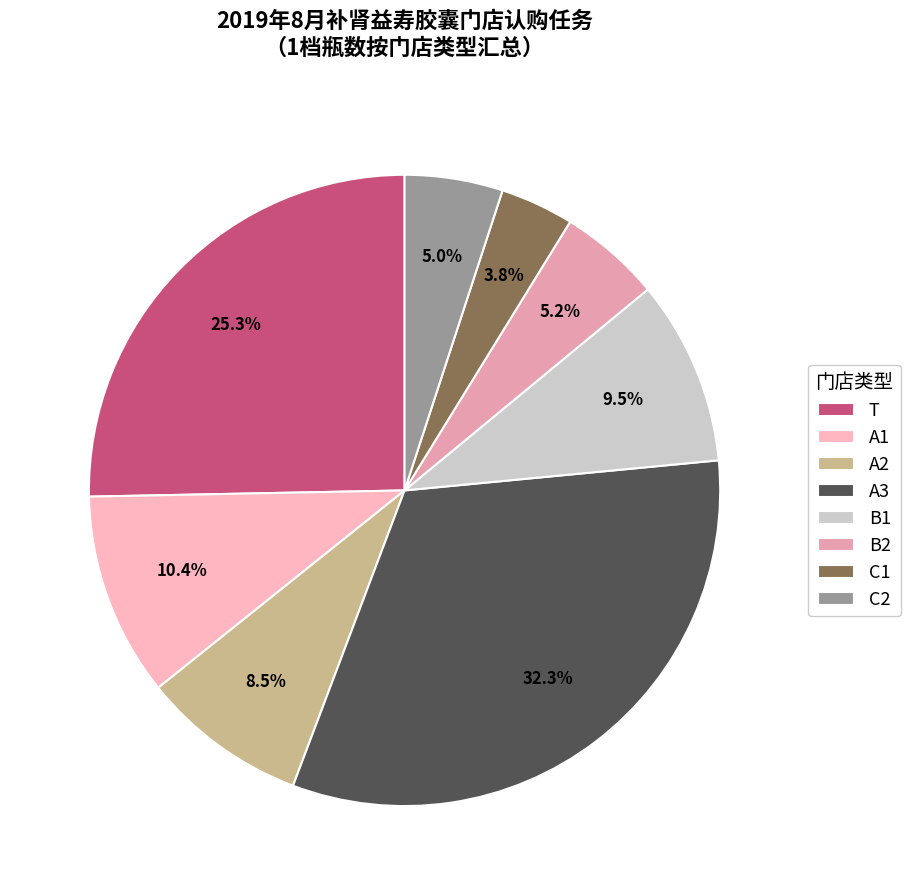

How many slices are in this pie chart?

8